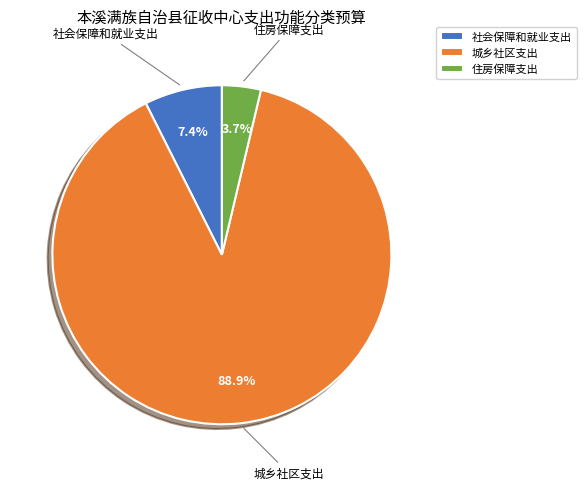

Rank the categories by value from lowest to highest.

住房保障支出, 社会保障和就业支出, 城乡社区支出